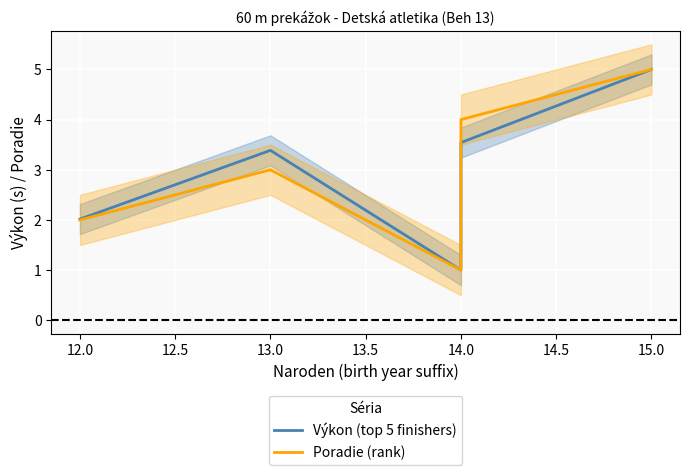

How many lines are shown in the chart?

2